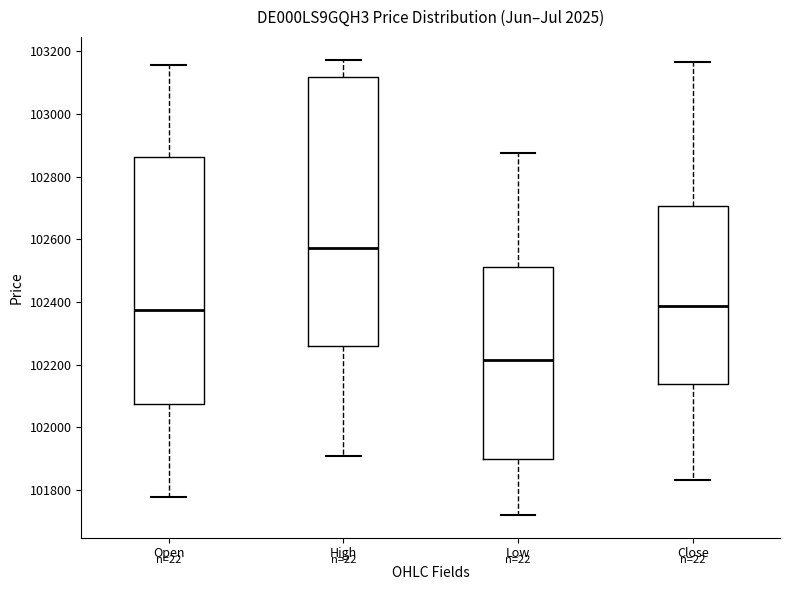

Reading left to right, transcribe this box plot: for each box, give where its median line is, the range the box spans, and where its two whiskers end, as read against the y-axis. The values are not printed on the chart, so give them approximately, as read against the axis.

Open: median 102380, box 102080 to 102860, whiskers 101780 to 103160
High: median 102580, box 102260 to 103120, whiskers 101920 to 103180
Low: median 102220, box 101900 to 102520, whiskers 101720 to 102880
Close: median 102380, box 102140 to 102700, whiskers 101840 to 103160